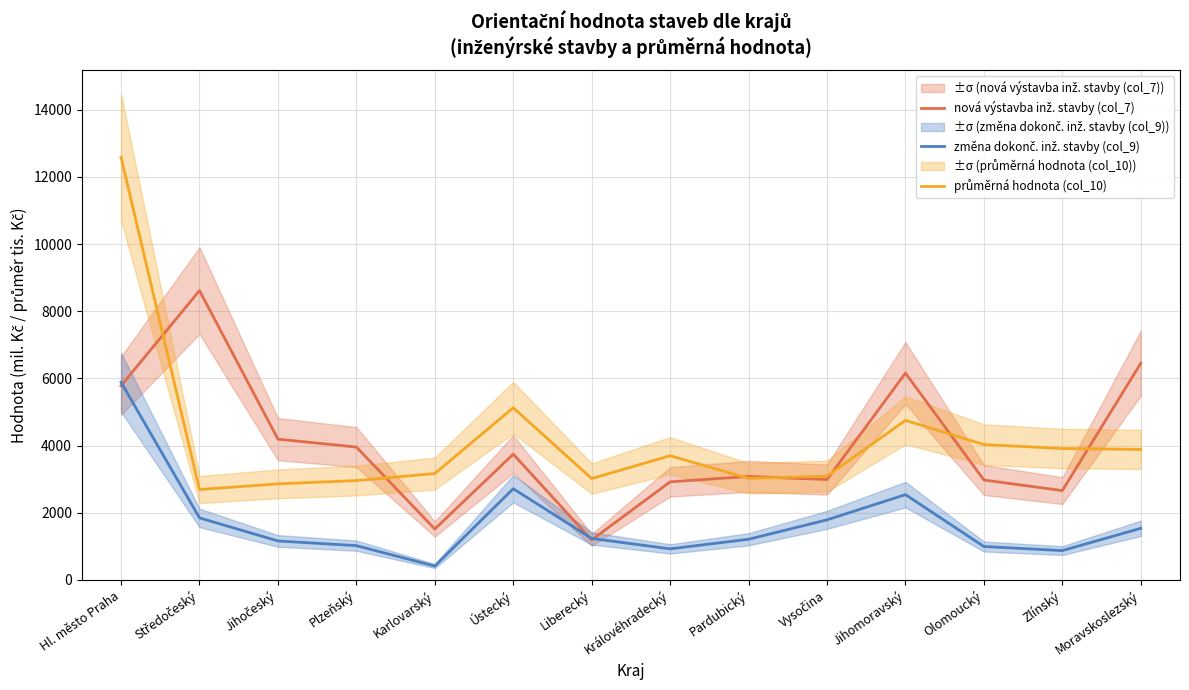

What are all the series names shown in the legend?

nová výstavba inž. stavby (col_7), změna dokonč. inž. stavby (col_9), průměrná hodnota (col_10)